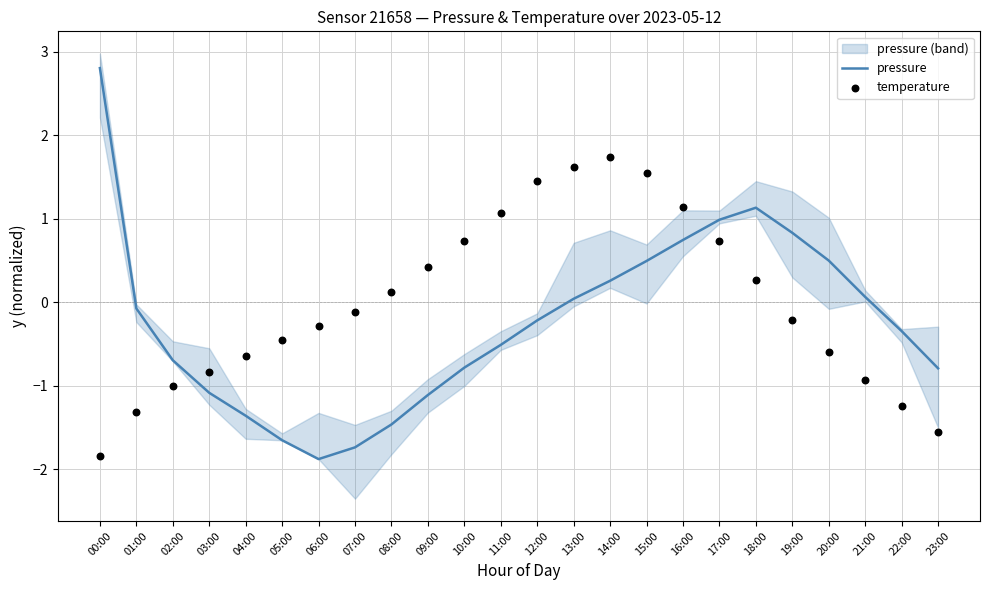

Which series has the largest Y range (max minus min)?

pressure